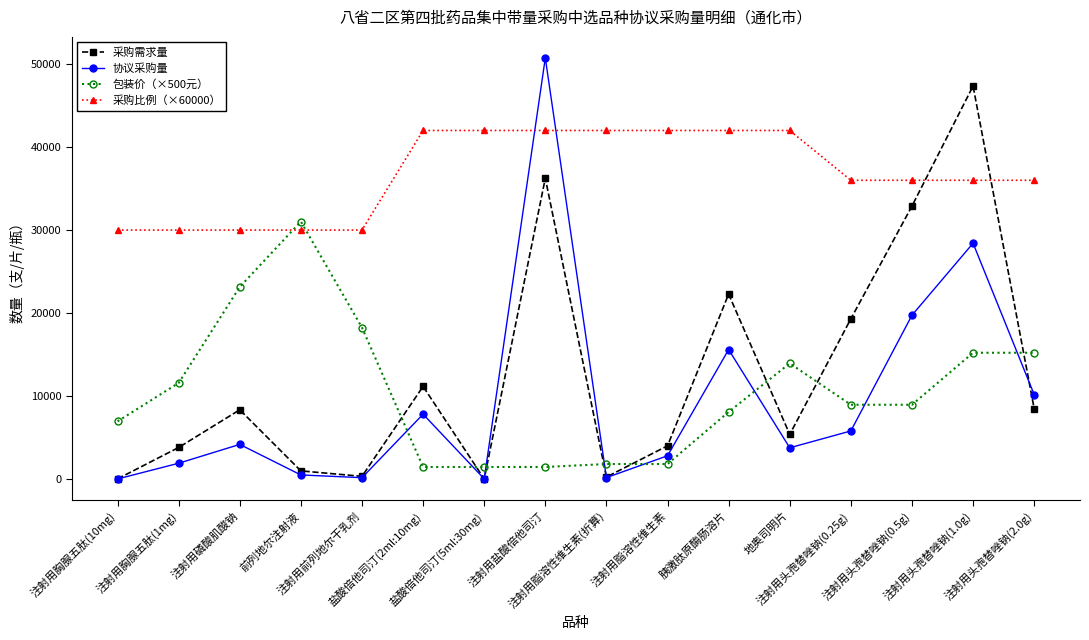

Rank the series by their maximum value, from lowest to highest.

包装价（×500元）, 采购比例（×60000）, 采购需求量, 协议采购量